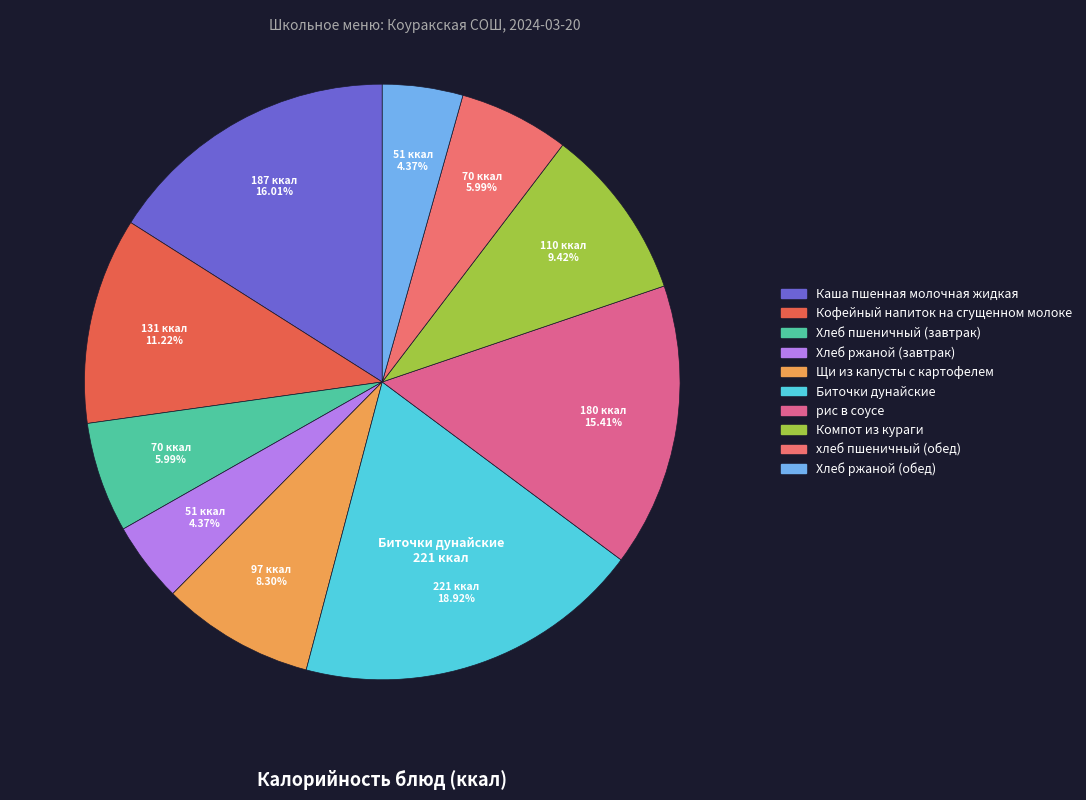

How many slices are in this pie chart?

10